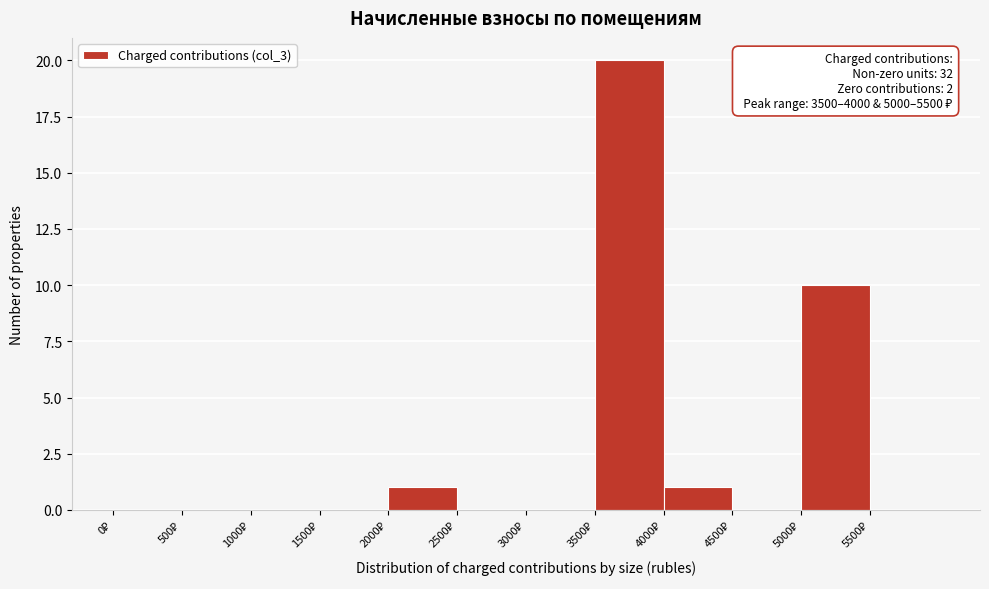

Over which range of the x-axis is the bar tallest?

3500 to 4000